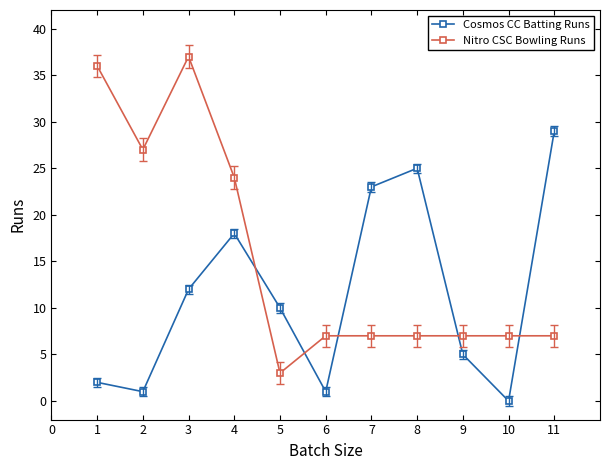

What is the difference between the second highest and minimum values in the Cosmos CC Batting Runs series?

25